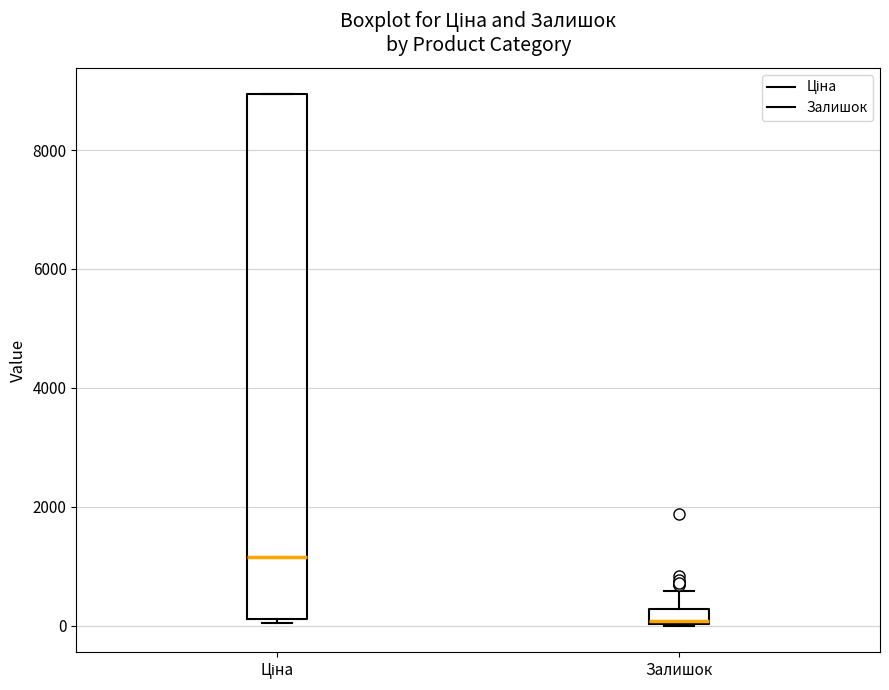

Where does the median line of the box for Ціна sit on the y-axis? The values are not printed on the chart, so give them approximately, as read against the axis.

1200